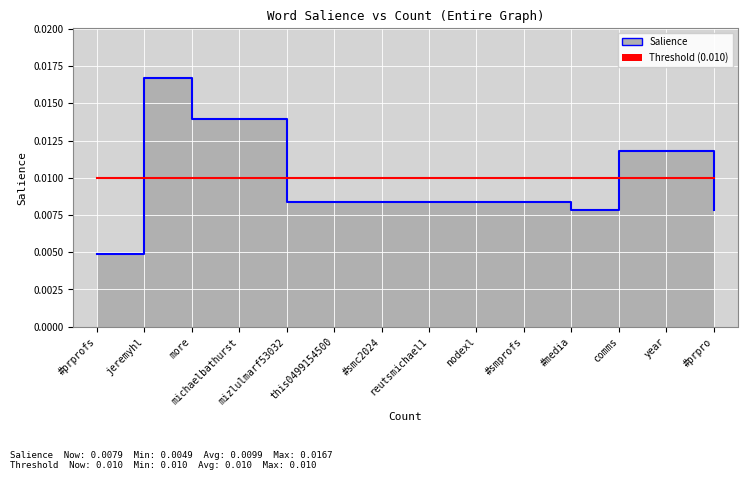

Which label corresponds to the smallest value in the chart?

#prprofs